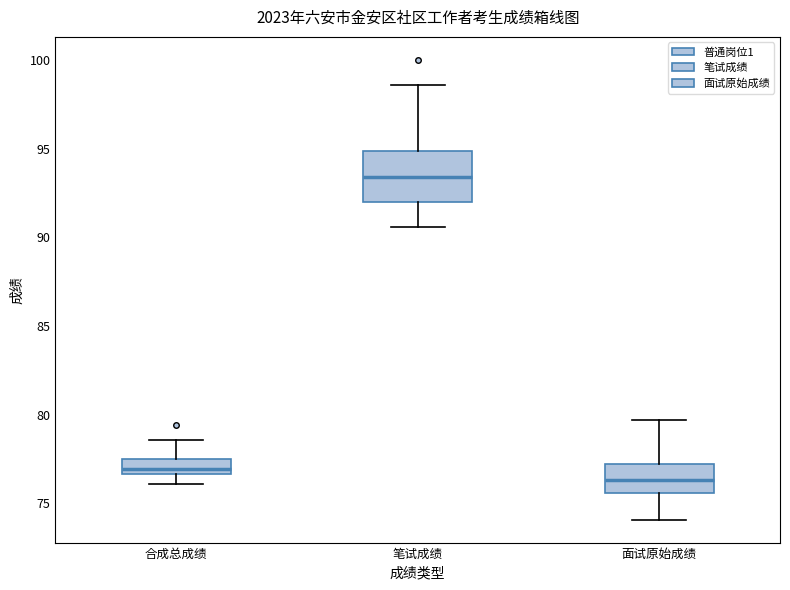

Reading left to right, read every box against the y-axis: the position of its median line, the range the box covers, and the ends of its whiskers. The values are not printed on the chart, so give them approximately, as read against the axis.

合成总成绩: median 77.0, box 76.5 to 77.5, whiskers 76.0 to 78.5
笔试成绩: median 93.5, box 92.0 to 95.0, whiskers 90.5 to 98.5
面试原始成绩: median 76.5, box 75.5 to 77.0, whiskers 74.0 to 79.5